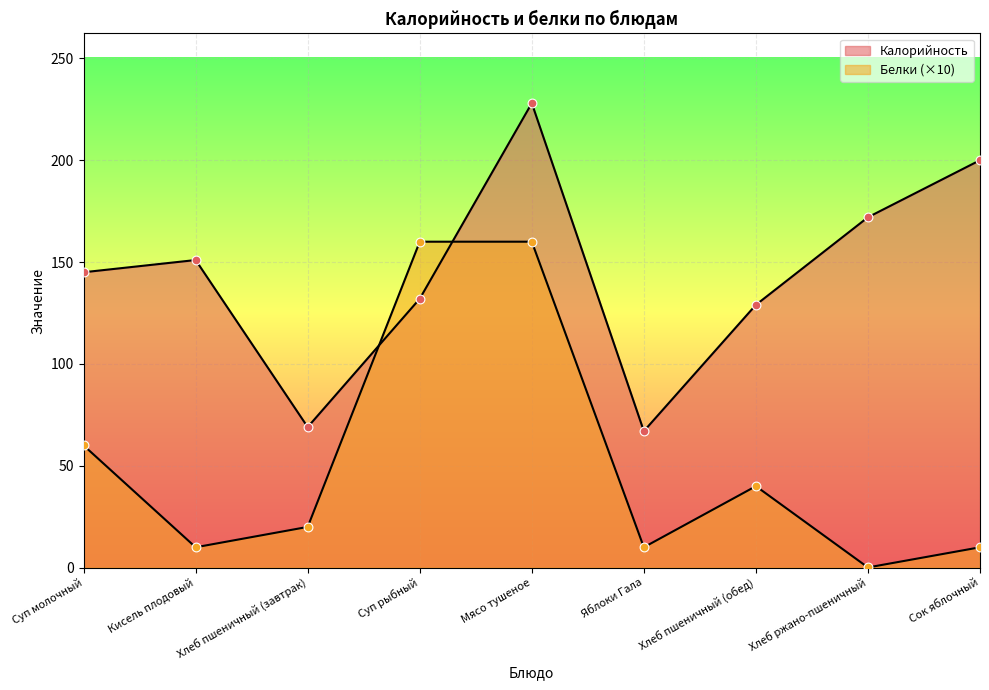

At how many categories does at least one series exceed 106?

7